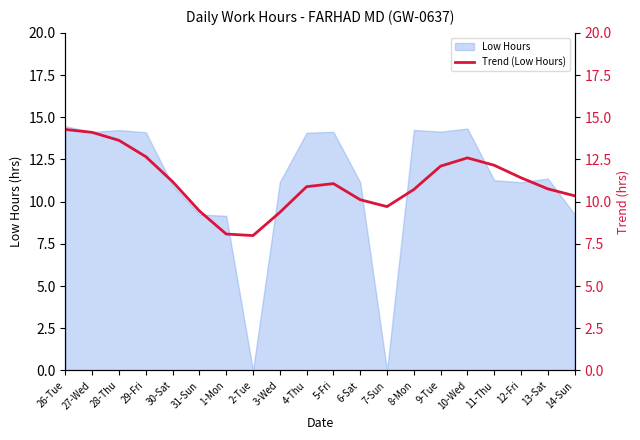

How many points are higher than both their immediate neighbors (excluding endpoints)?

2